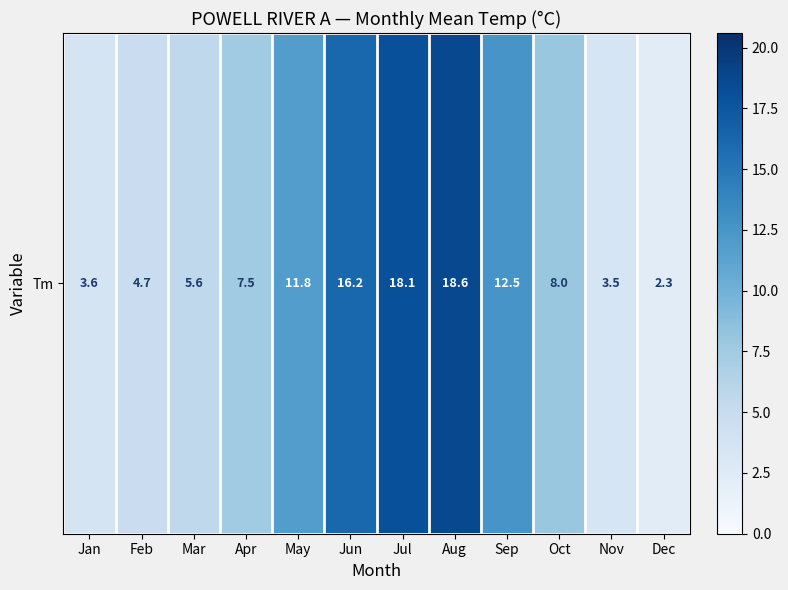

True or false: the data shows 5.6 at Mar.

True